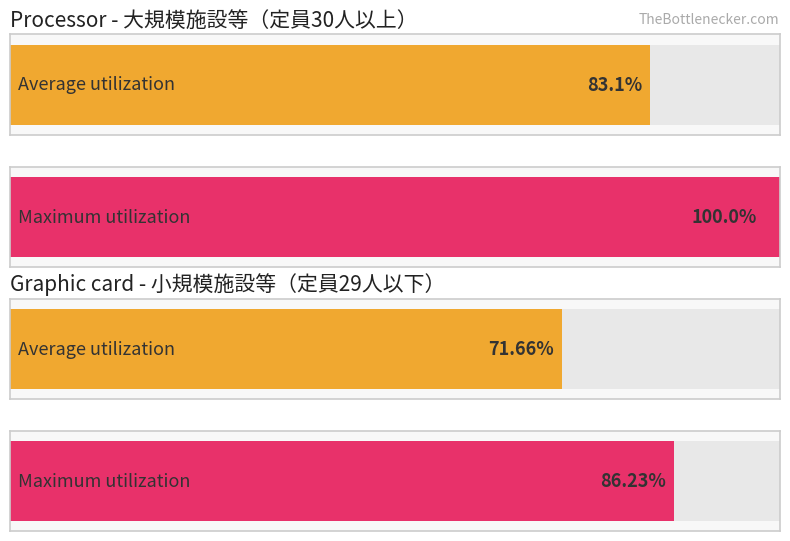

What position from the right is 小規模施設等（定員29人以下）?

1